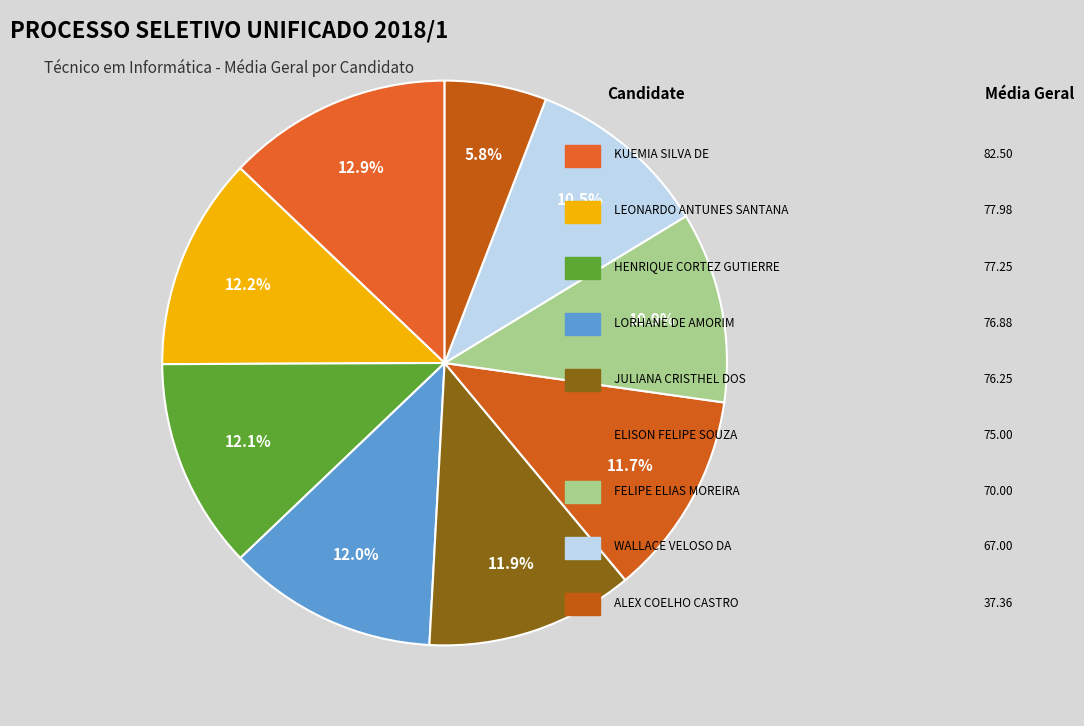

How many segments does this pie chart have?

9